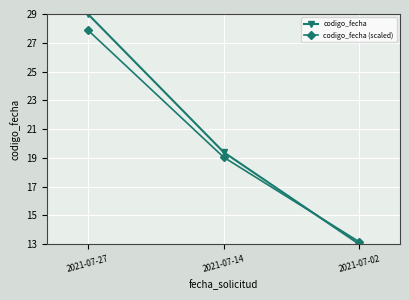

Is it true that codigo_fecha (scaled) equals 12.9 at 2021-07-14?

False